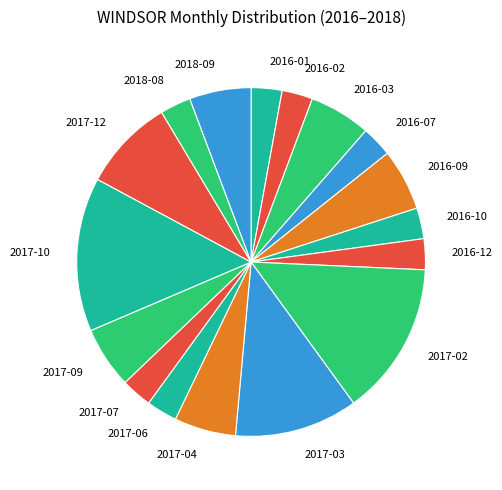

Do 2017-10 and 2016-09 together represent more than half of the pie?

No